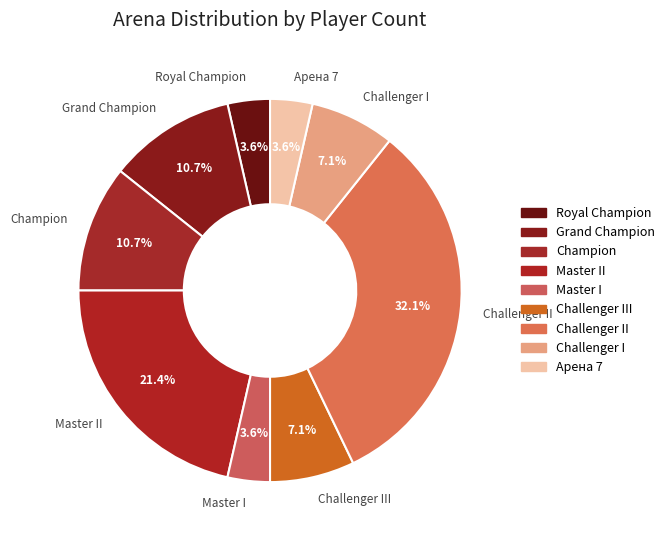

Which slice is the largest?

Challenger II